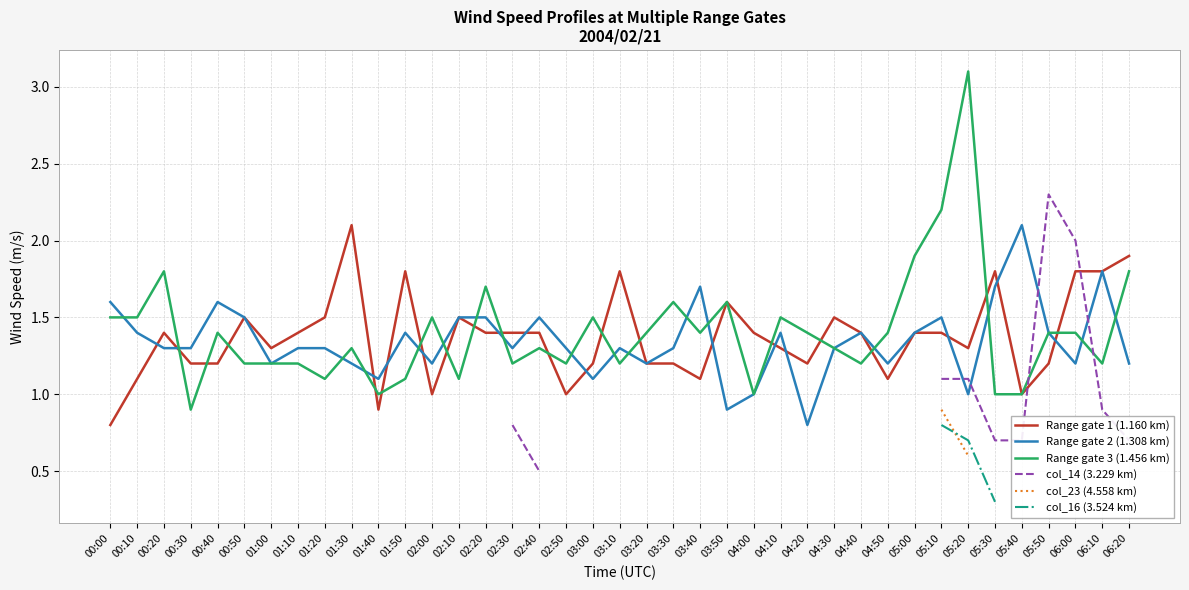

Does the chart have visible grid lines?

Yes